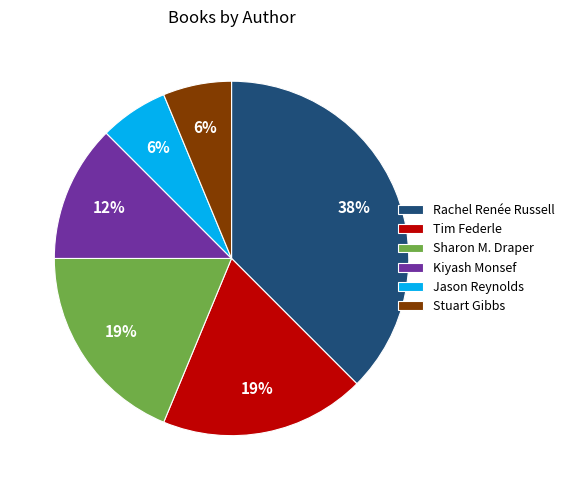

The Kiyash Monsef slice represents 12% of the pie. True or false?

True